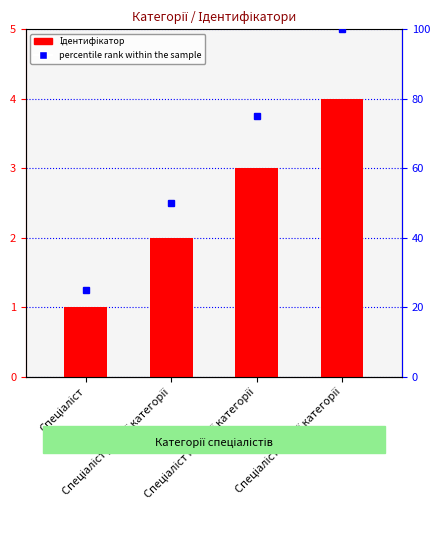

Reading right to left, transcribe all the data shown in this chart.

Спеціаліст вищої категорії=4	Спеціаліст першої категорії=3	Спеціаліст другої категорії=2	Спеціаліст=1